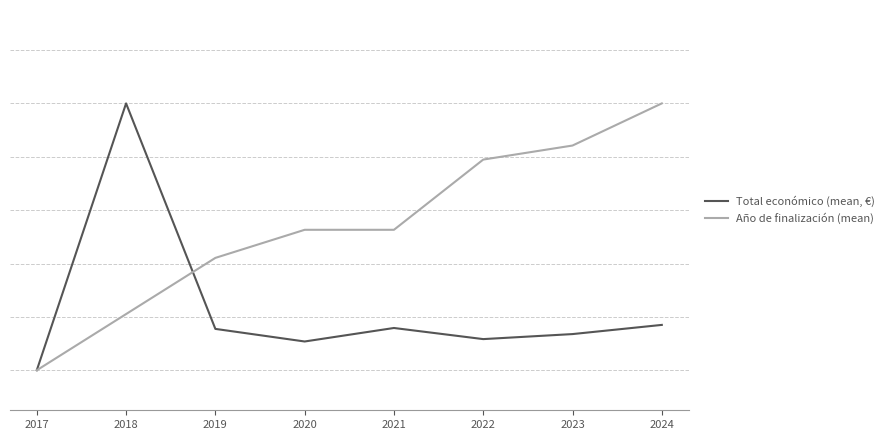

Is this an area chart (filled region under the line)?

No